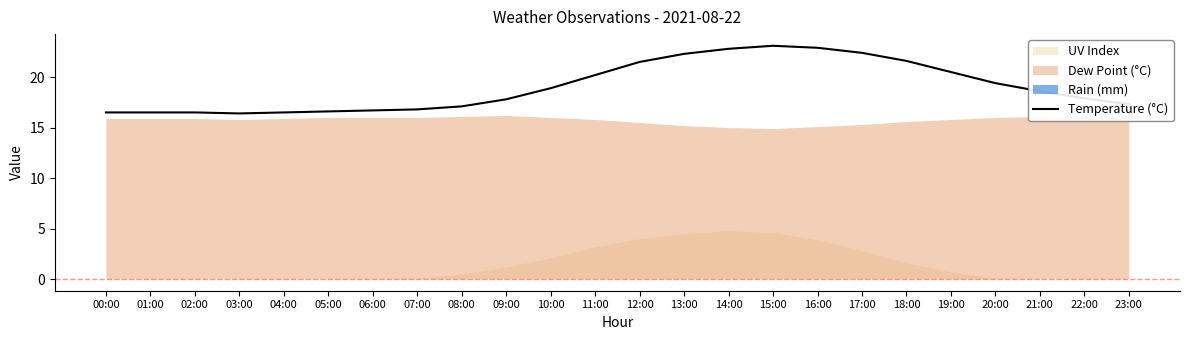

At which category does the data reach its first local valley?

03:00